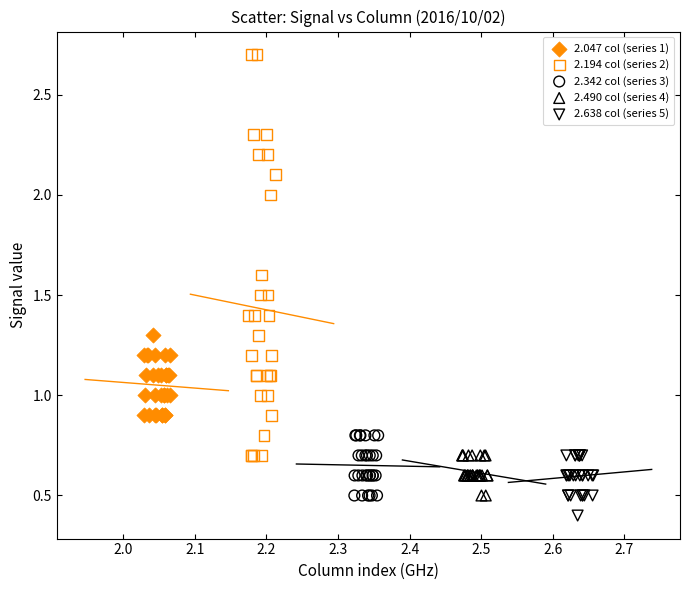

What are all the series names shown in the legend?

2.047 col (series 1), 2.194 col (series 2), 2.342 col (series 3), 2.490 col (series 4), 2.638 col (series 5)